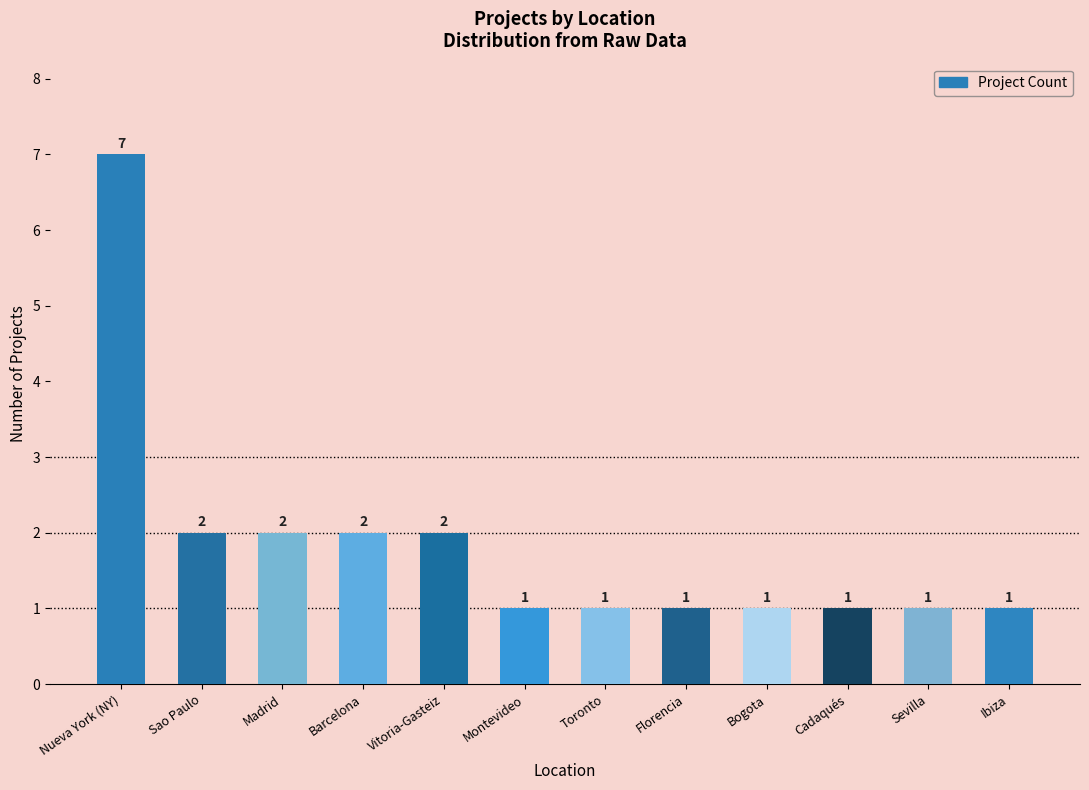

What is the value of the 1st bar from the left?

7